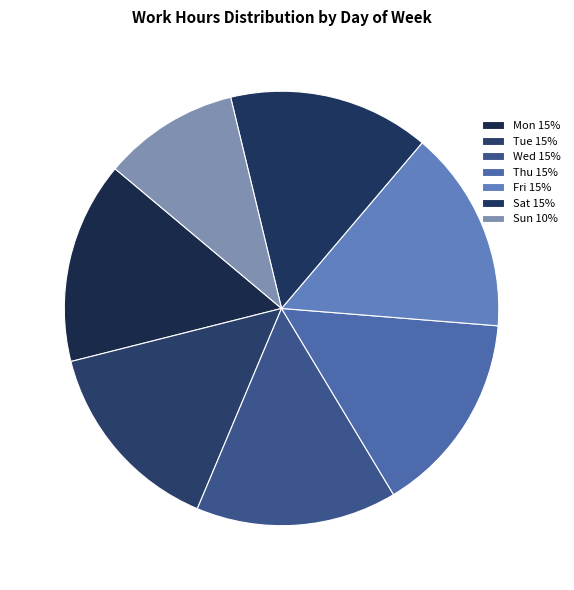

How many segments does this pie chart have?

7